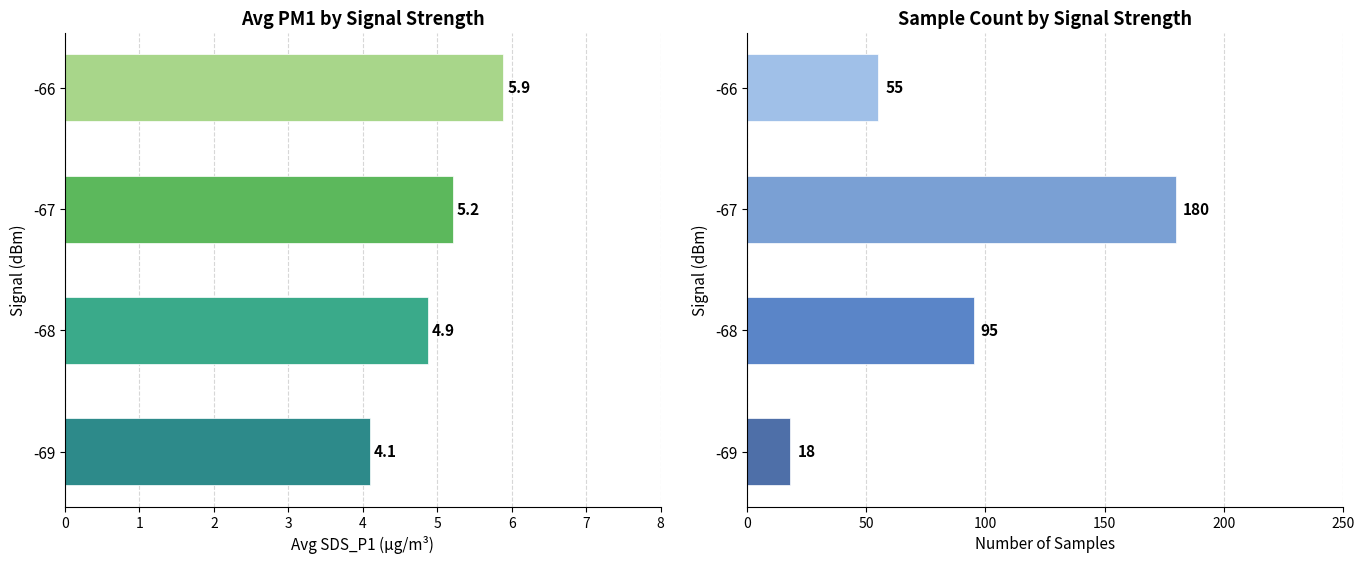

Which series changed the most between -67 and -66?

Sample Count